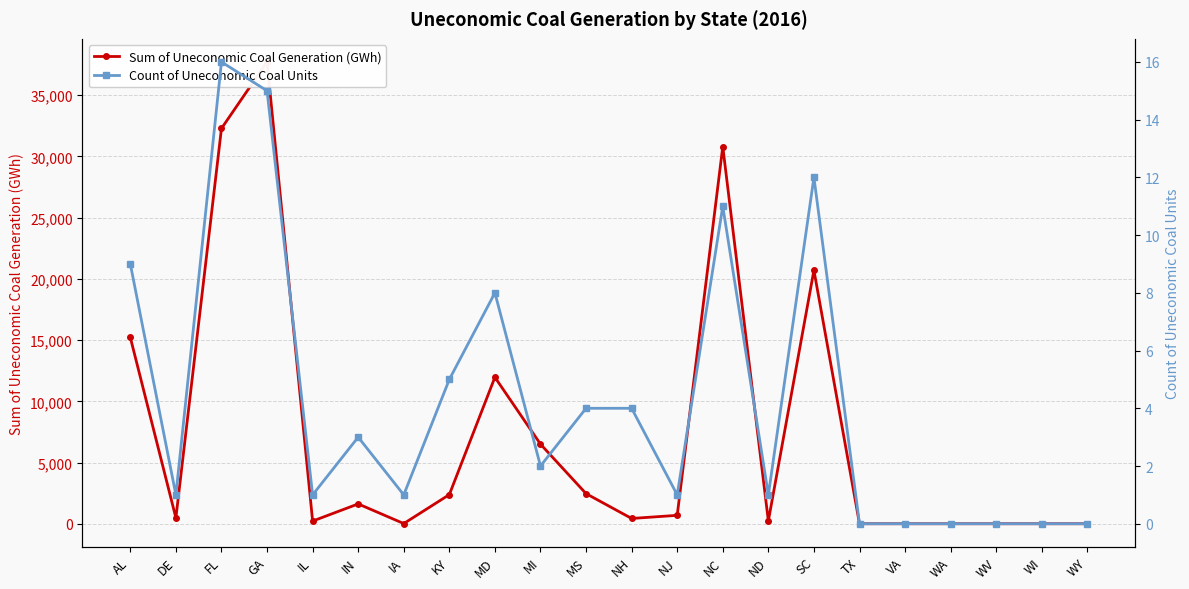

What position from the right is AL?

22